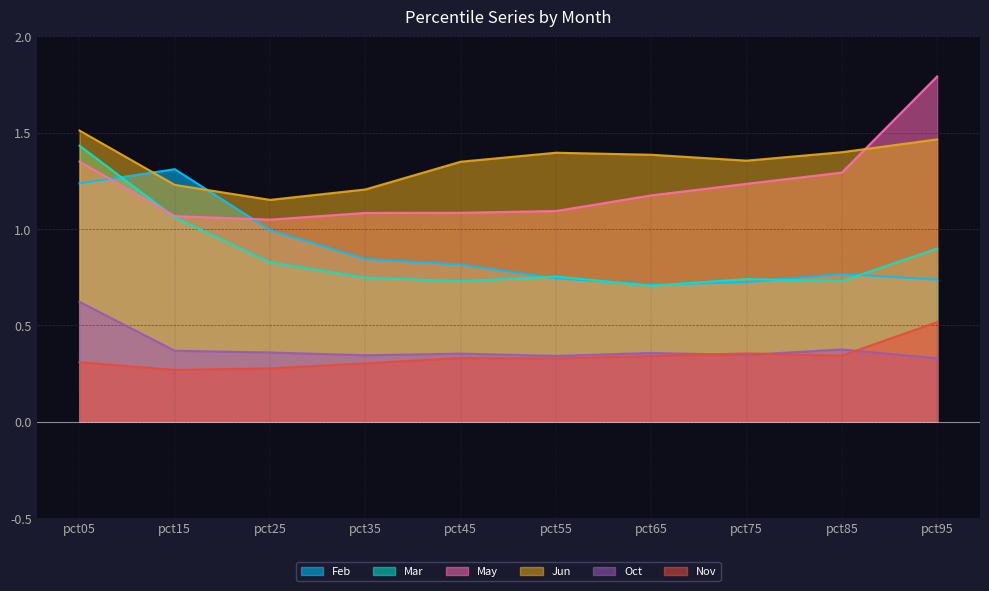

Reading right to left, what are all the values shown in this chart?

Feb: 0.7	0.8	0.7	0.7	0.7	0.8	0.8	1.0	1.3	1.2
Mar: 0.9	0.7	0.7	0.7	0.8	0.7	0.7	0.8	1.1	1.4
May: 1.8	1.3	1.2	1.2	1.1	1.1	1.1	1.0	1.1	1.4
Jun: 1.5	1.4	1.4	1.4	1.4	1.3	1.2	1.2	1.2	1.5
Oct: 0.3	0.4	0.3	0.4	0.3	0.4	0.3	0.4	0.4	0.6
Nov: 0.5	0.3	0.4	0.3	0.3	0.3	0.3	0.3	0.3	0.3